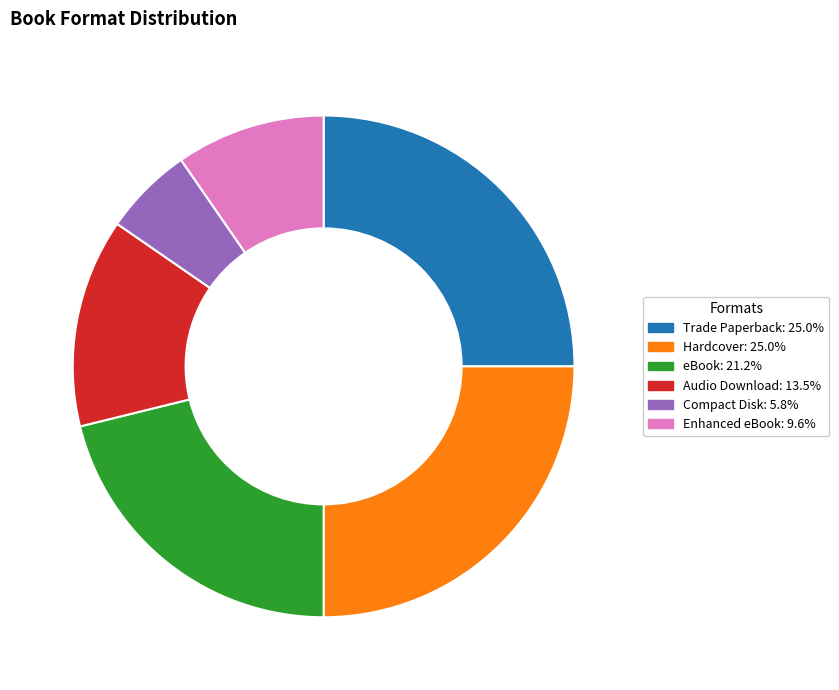

Which slice is the smallest?

Compact Disk